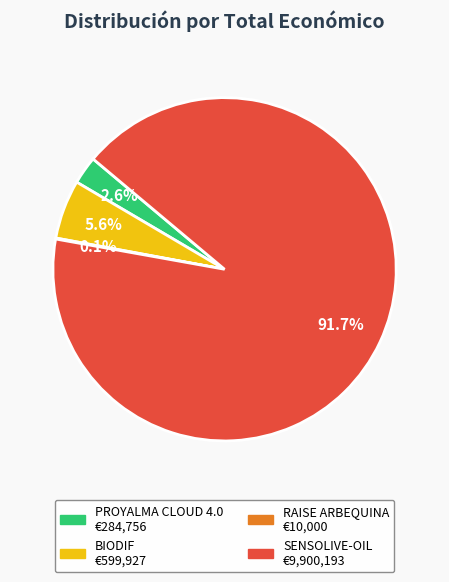

Is it true that BIODIF is 6% of the pie?

True